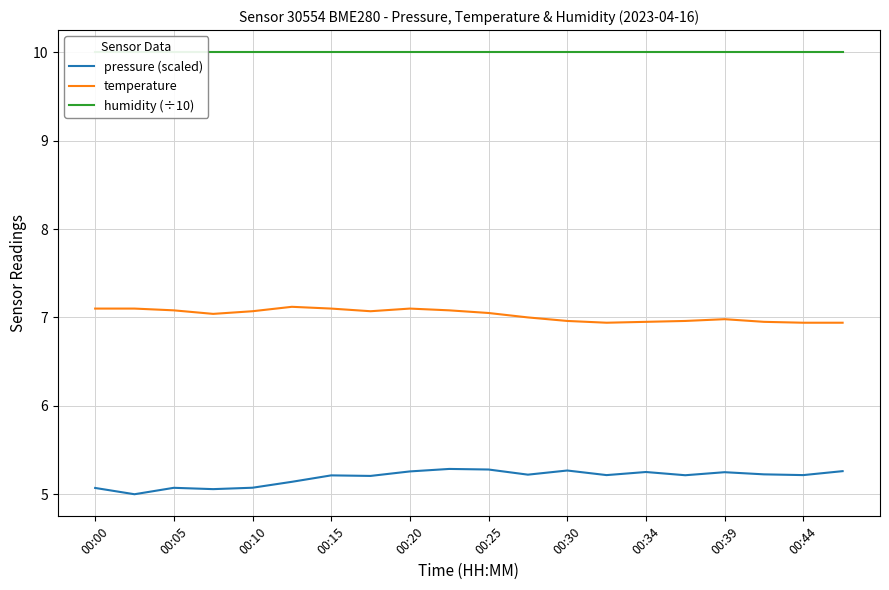

What is the highest value of the pressure (scaled) series?

5.3